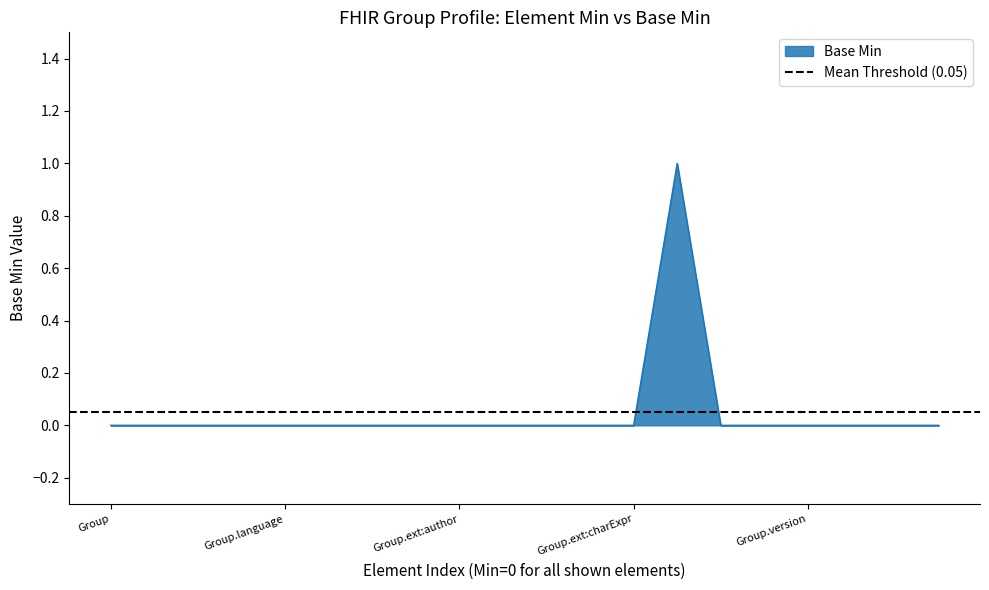

How many values are between 0 and 1?

20